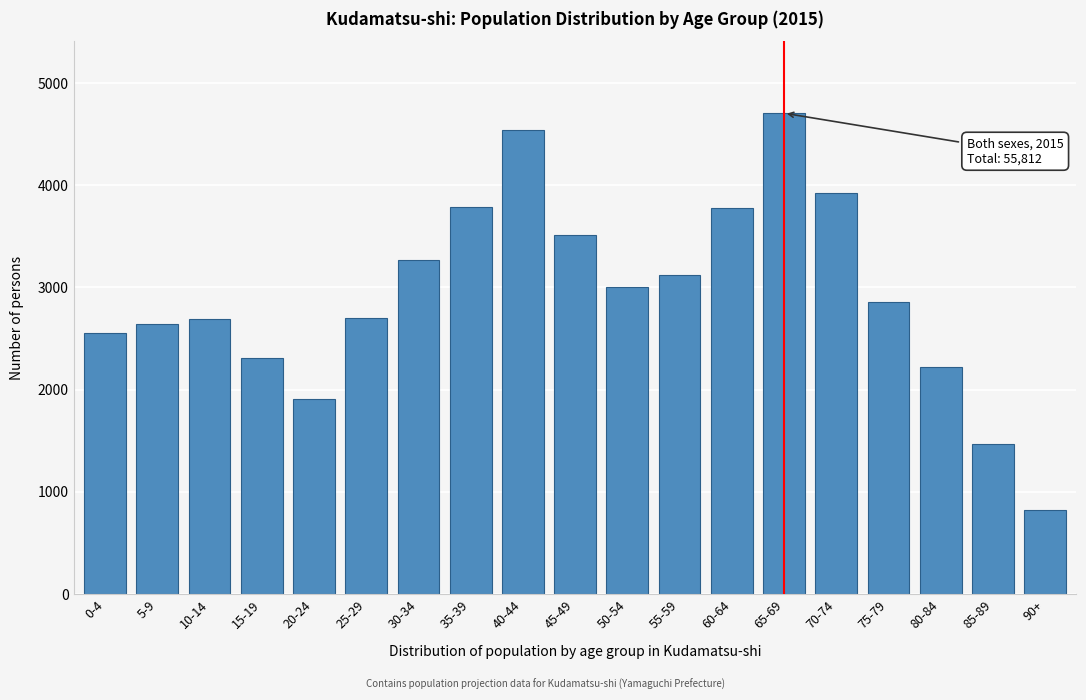

What is the smallest value displayed?

826